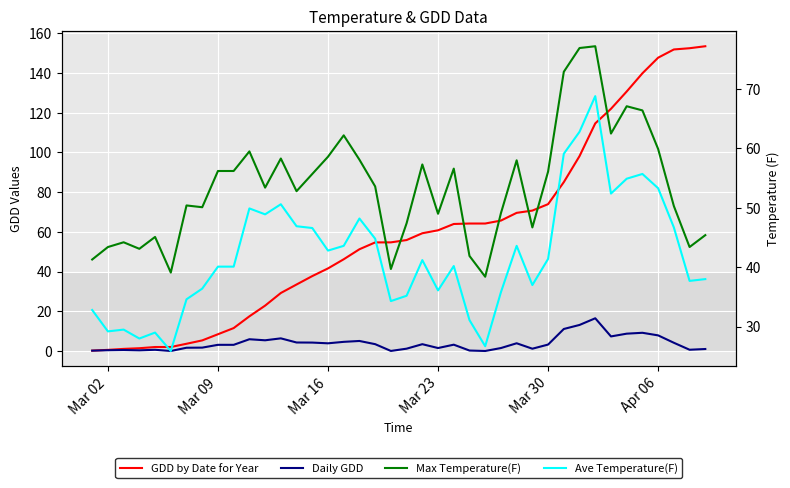

What is the label of the 11th point from the left?

10